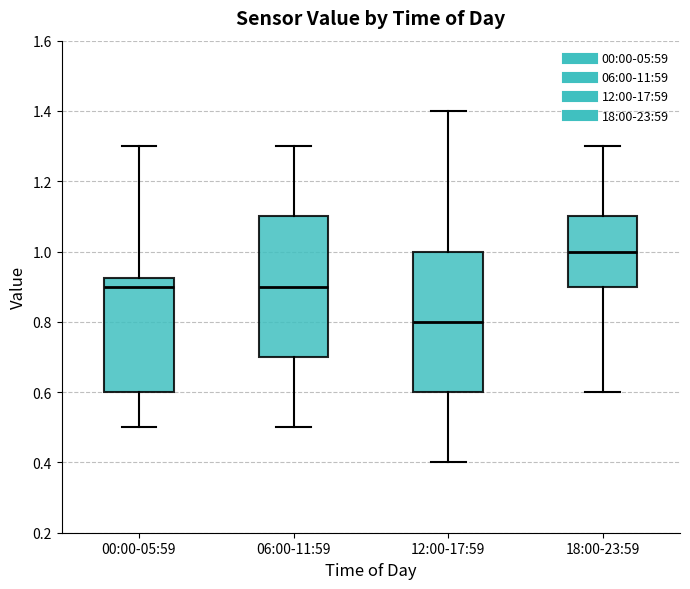

Where does the median line of the box for 06:00-11:59 sit on the y-axis? The values are not printed on the chart, so give them approximately, as read against the axis.

0.90